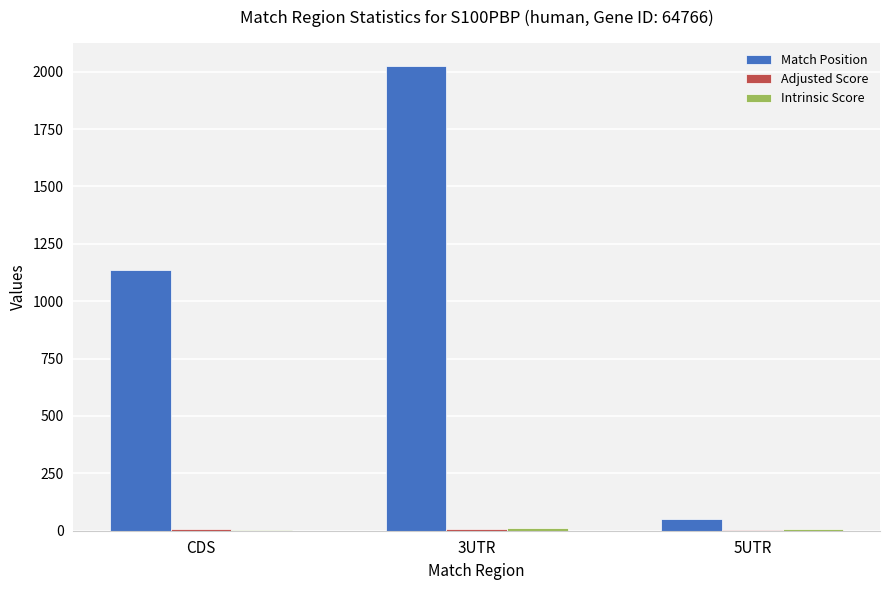

Which series has the largest total across all categories?

Match Position